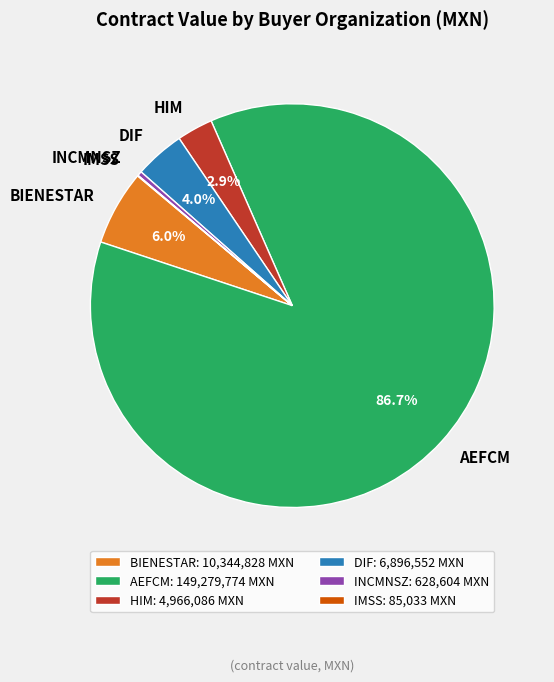

To the nearest percent, what is the average slice percentage?

17%